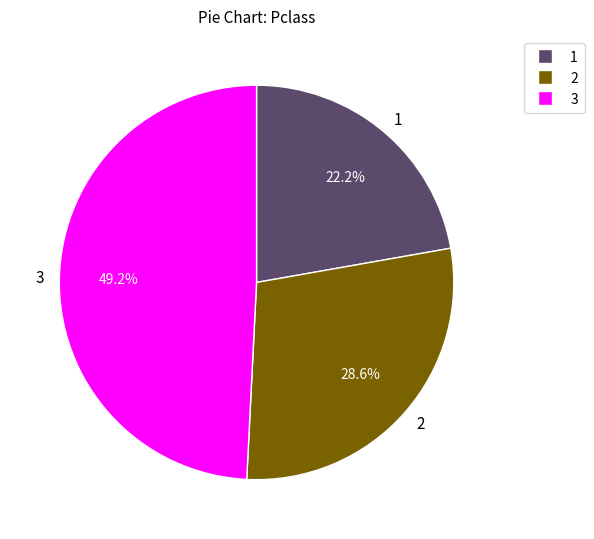

What is the total percentage of 1 and 3?

71.4%